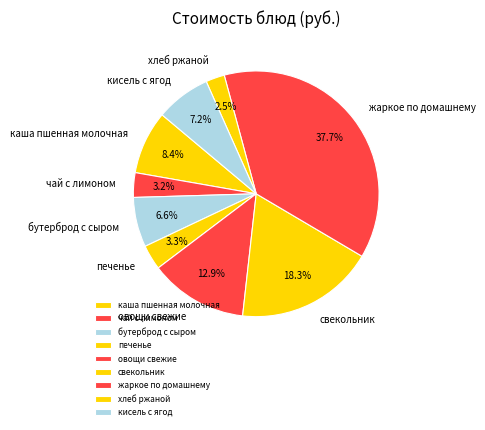

Is кисель с ягод the majority of the pie?

No